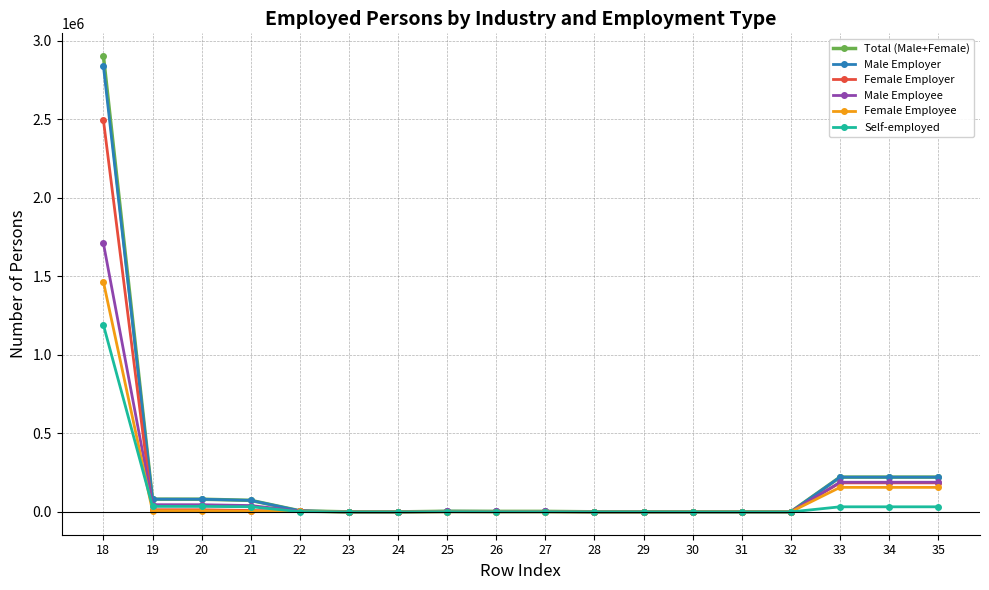

Which series has the widest spread of values?

Total (Male+Female)